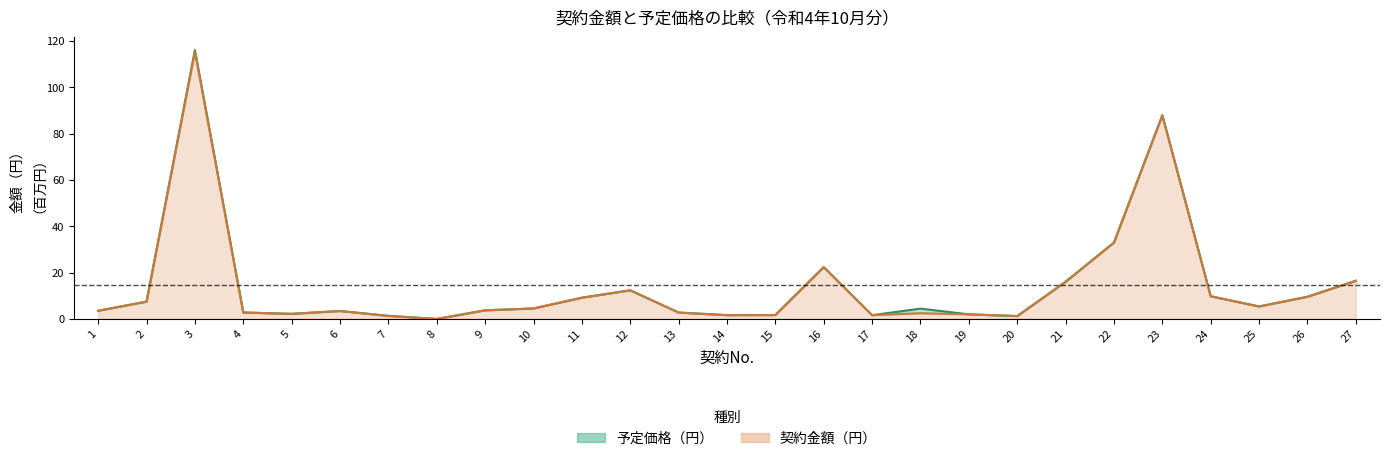

At which category does 契約金額（円） reach its first local peak?

3